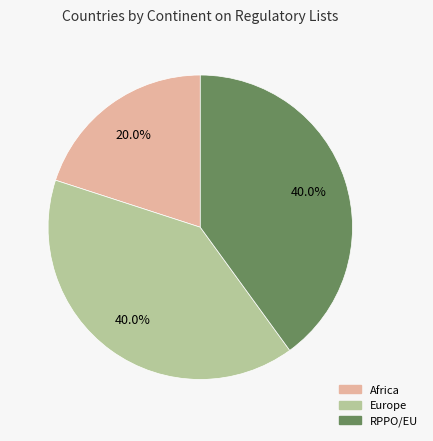

Is there any slice that represents more than half of the pie?

No